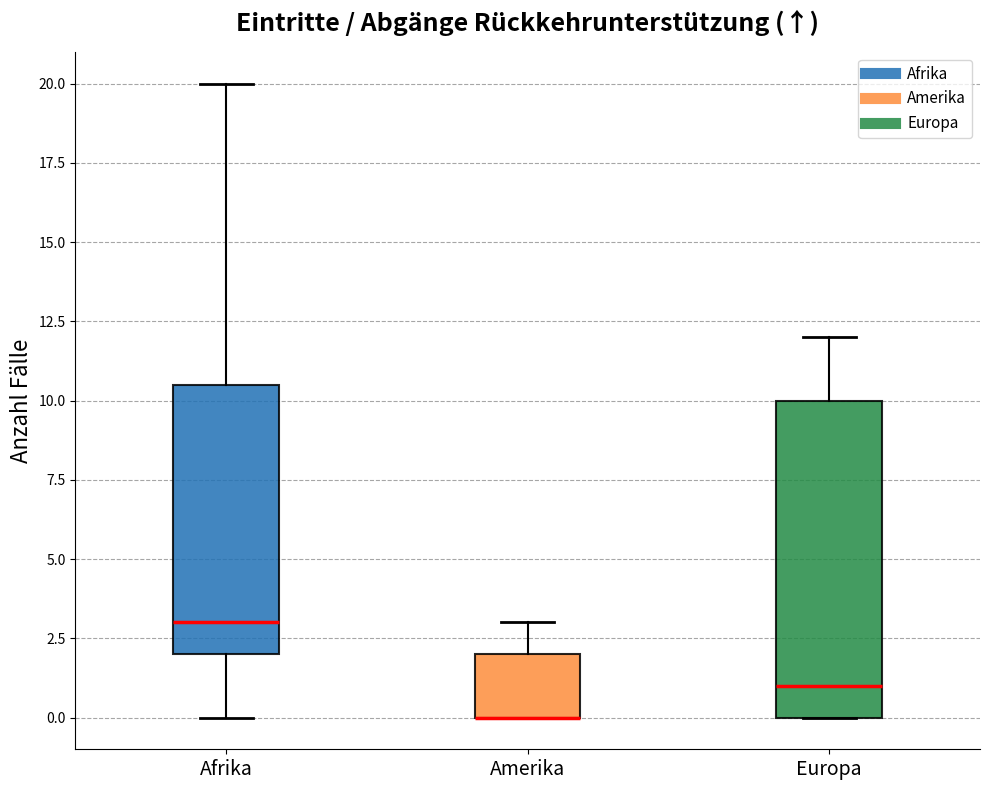

Reading left to right, transcribe this box plot: for each box, give where its median line is, the range the box spans, and where its two whiskers end, as read against the y-axis. The values are not printed on the chart, so give them approximately, as read against the axis.

Afrika: median 3.0, box 2.0 to 10.5, whiskers 0.0 to 20.0
Amerika: median 0.0 (drawn on the box's lower edge), box 0.0 to 2.0, whiskers 0.0 to 3.0
Europa: median 1.0, box 0.0 to 10.0, whiskers 0.0 to 12.0